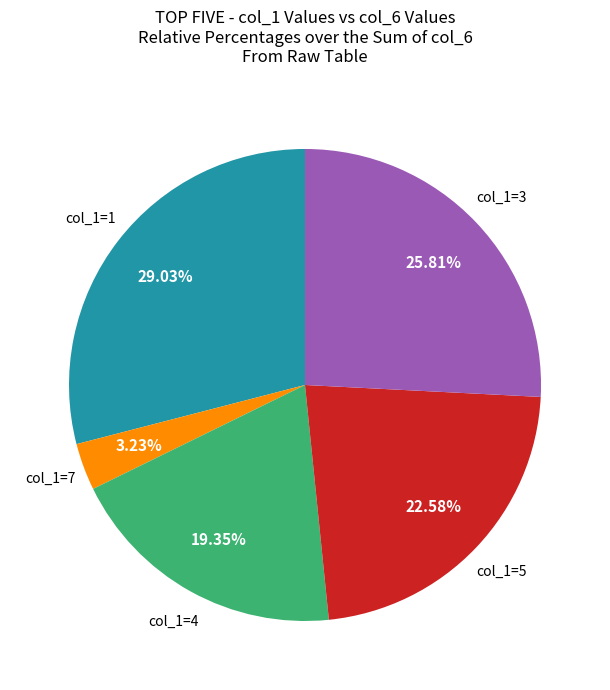

Rank the categories by value from lowest to highest.

col_1=7, col_1=4, col_1=5, col_1=3, col_1=1